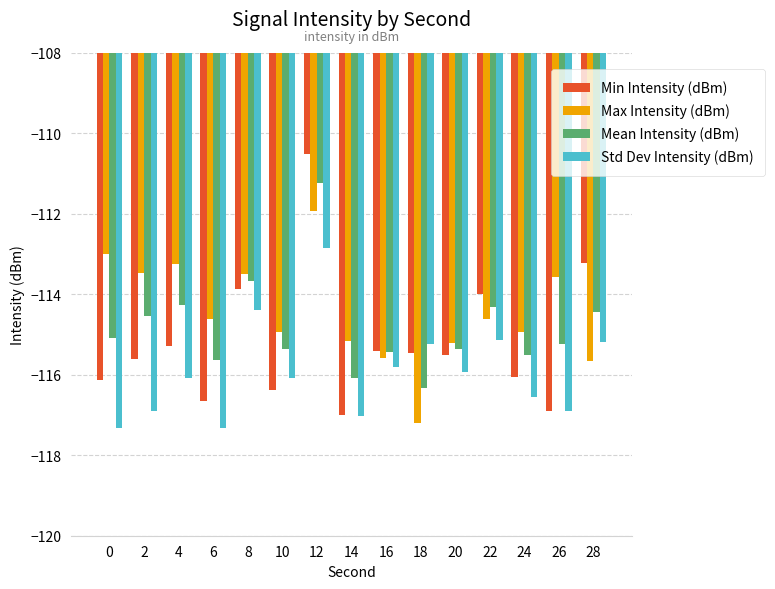

What is the approximate value of Mean Intensity (dBm) at 26?

-115.2